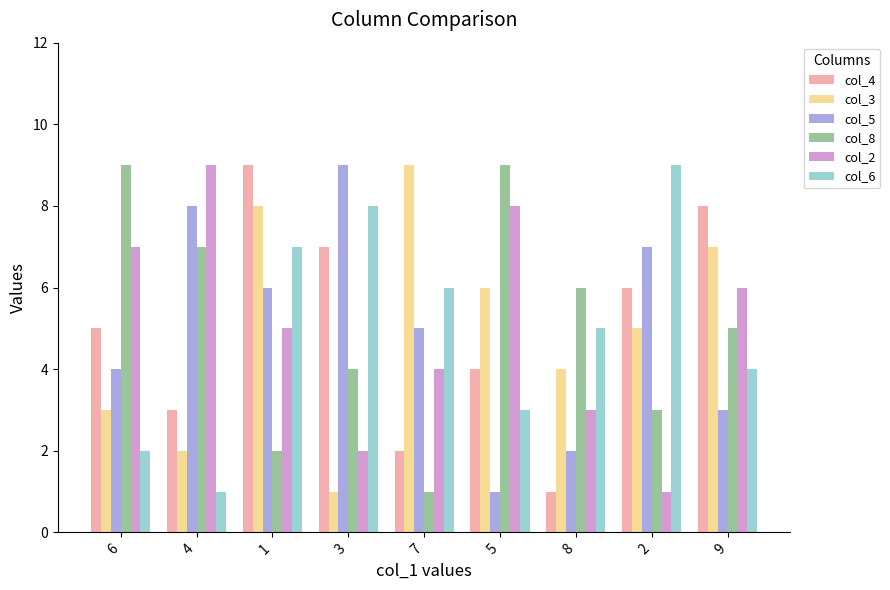

List the labels in order of col_2 value, smallest first.

2, 3, 8, 7, 1, 9, 6, 5, 4